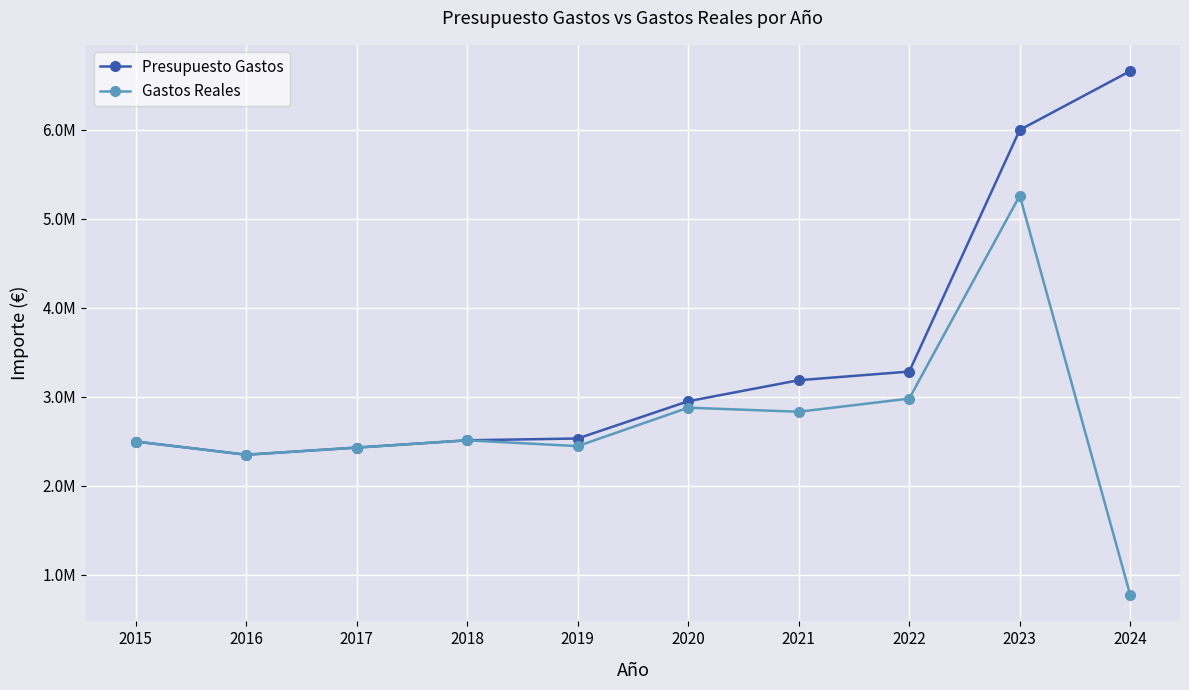

How many interior local valleys does the Gastos Reales series have?

3